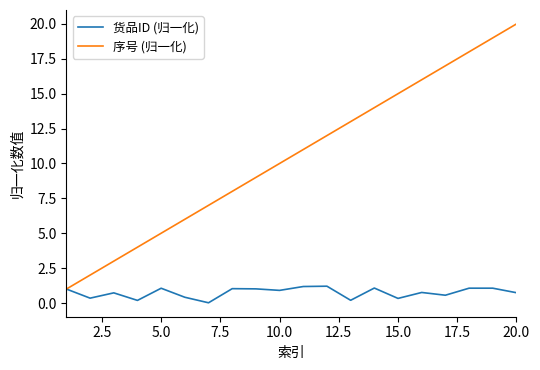

What is the difference between the maximum and minimum values in the 货品ID (归一化) series?

1.2